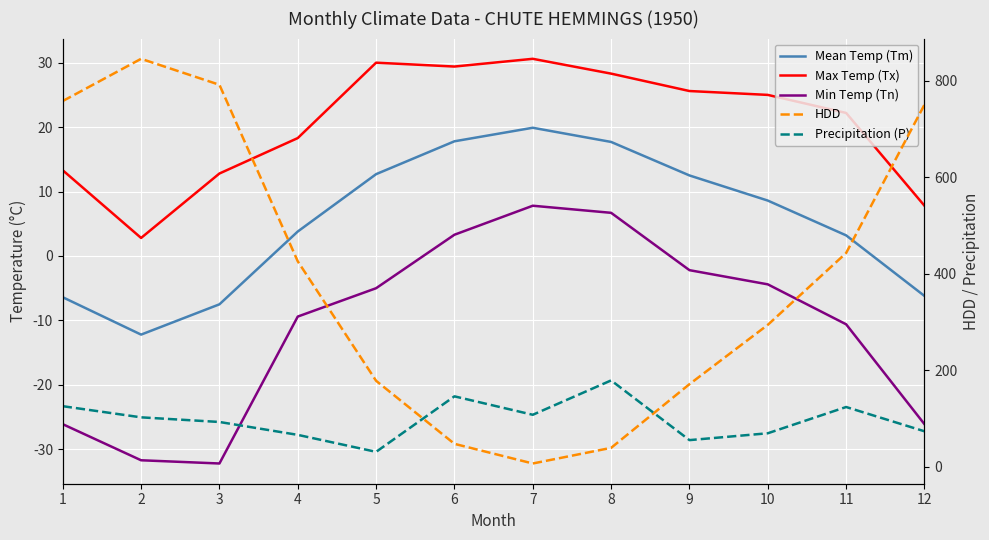

Which series has the largest total across all categories?

HDD